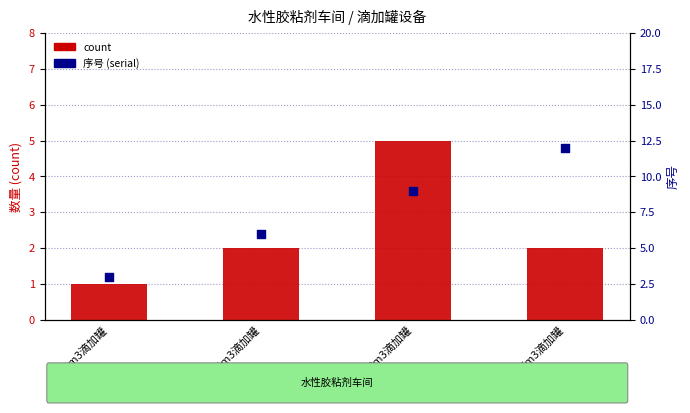

Which series reaches the minimum Y coordinate?

count